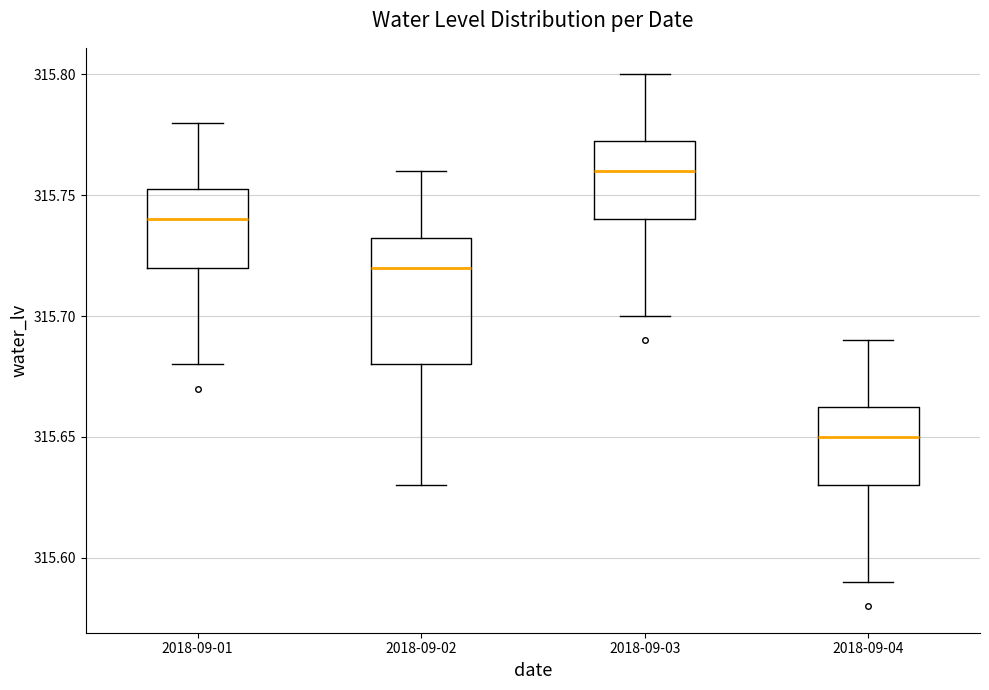

Which box's median line is the lowest?

2018-09-04